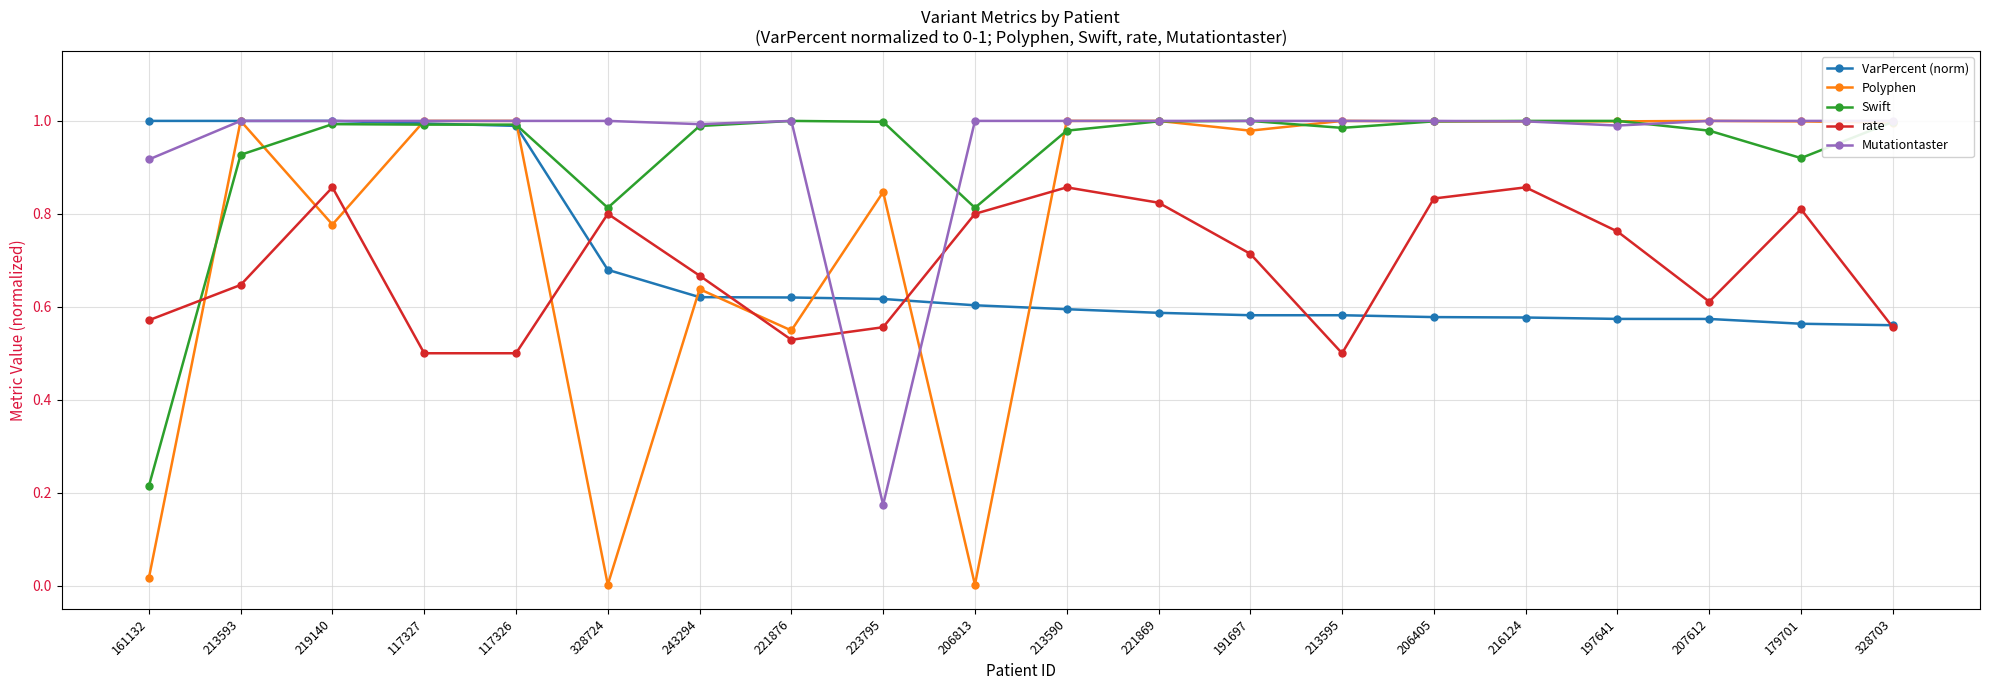

What position from the left is 328703?

20